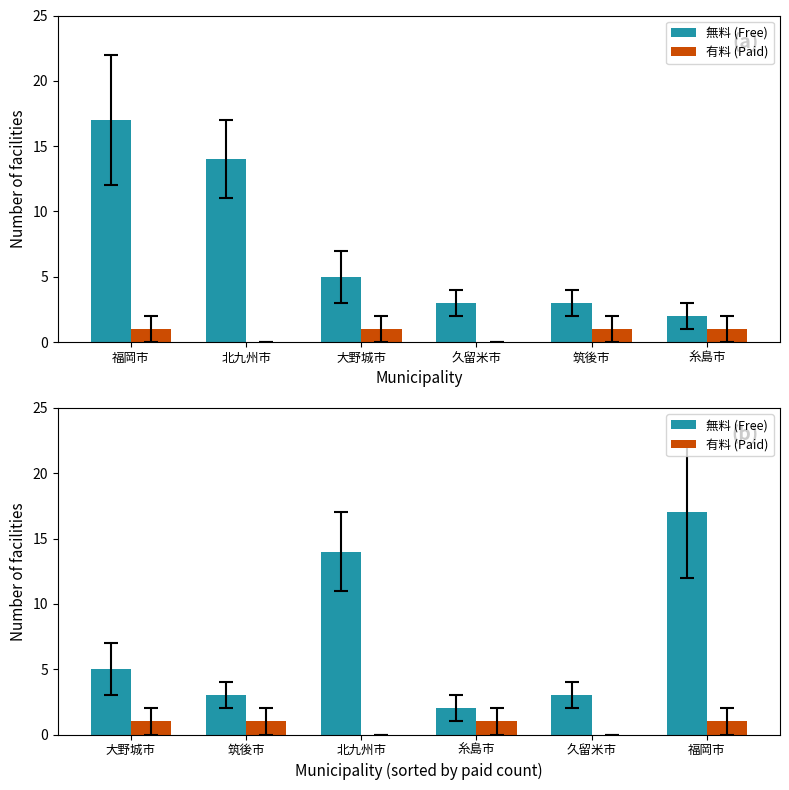

The value of 無料 (Free) at 福岡市 is 9. True or false?

False